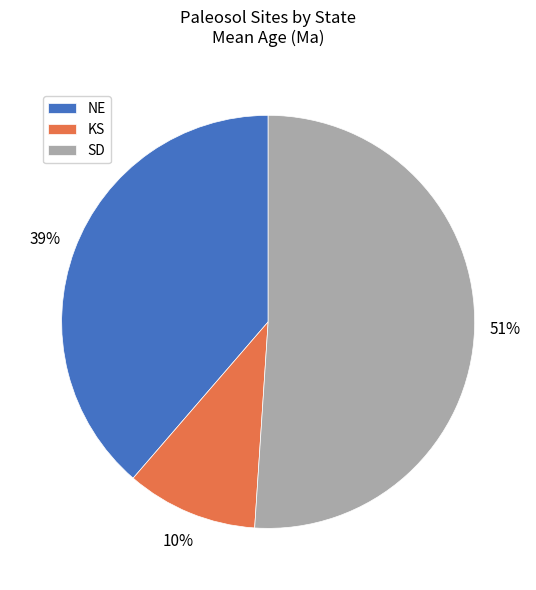

How many segments does this pie chart have?

3